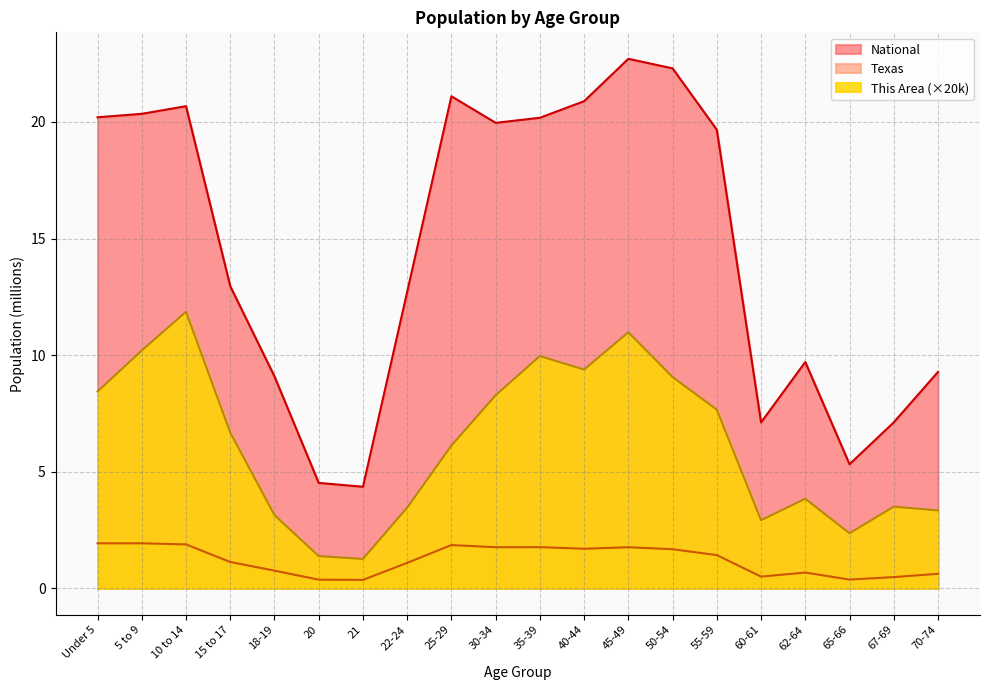

How many data points does each series have?

20